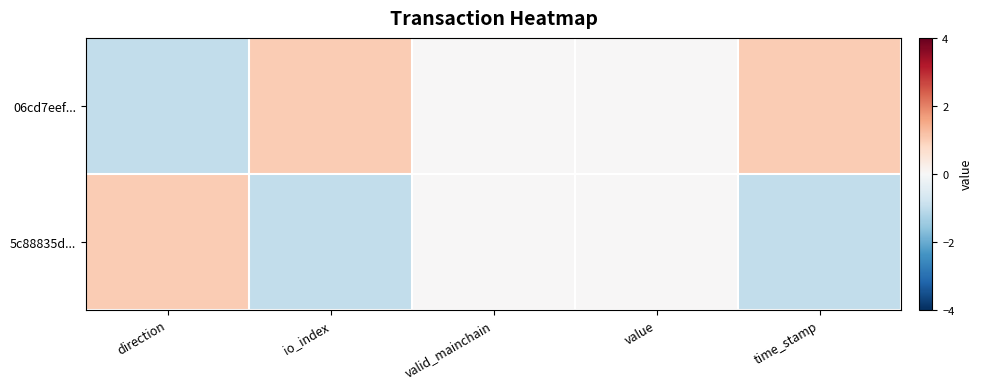

Reading right to left, what are all the values shown in this chart?

06cd7eef...: time_stamp=1	value=0	valid_mainchain=0	io_index=1	direction=-1
5c88835d...: time_stamp=-1	value=0	valid_mainchain=0	io_index=-1	direction=1